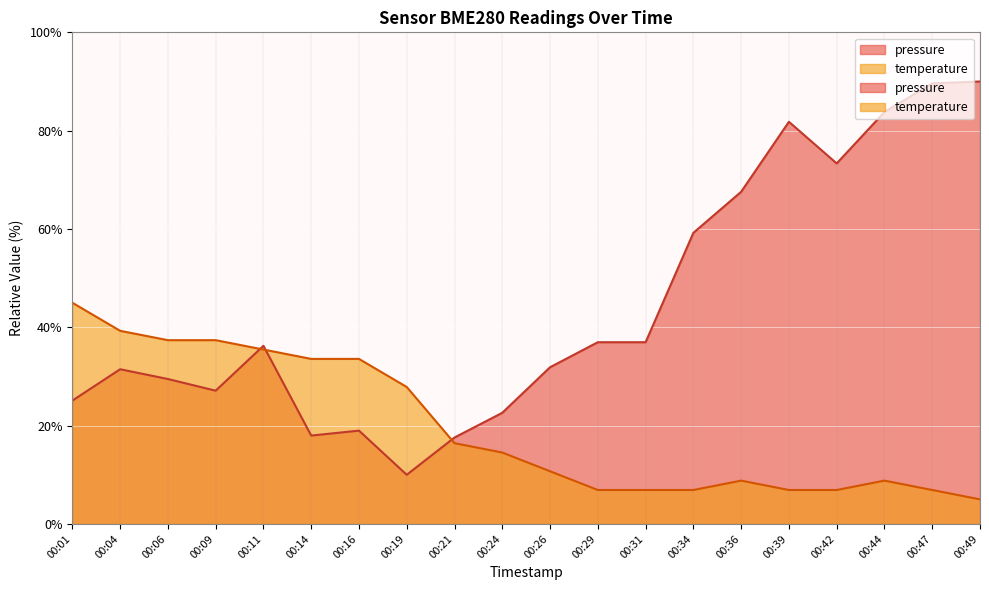

The value of pressure at 00:21 is 17.6. True or false?

True